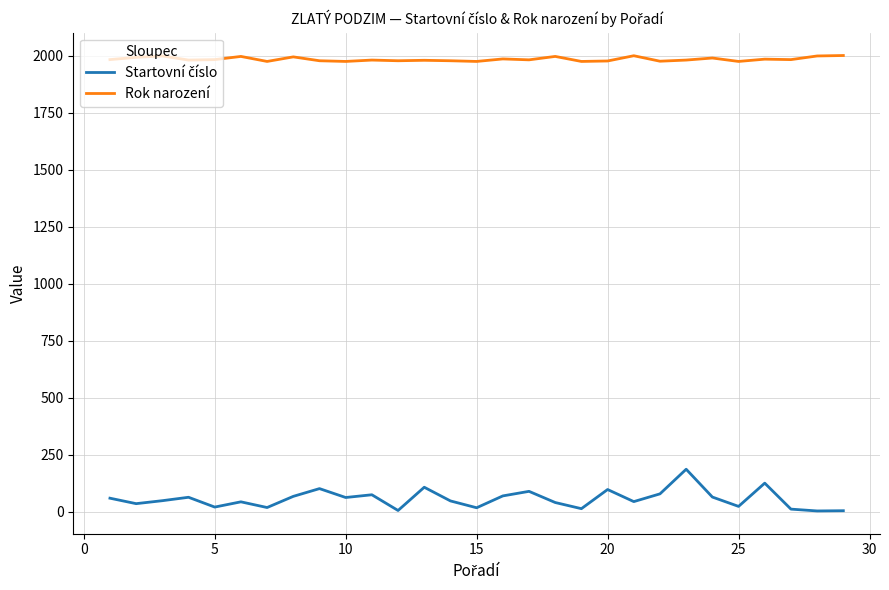

Does the chart have visible grid lines?

Yes